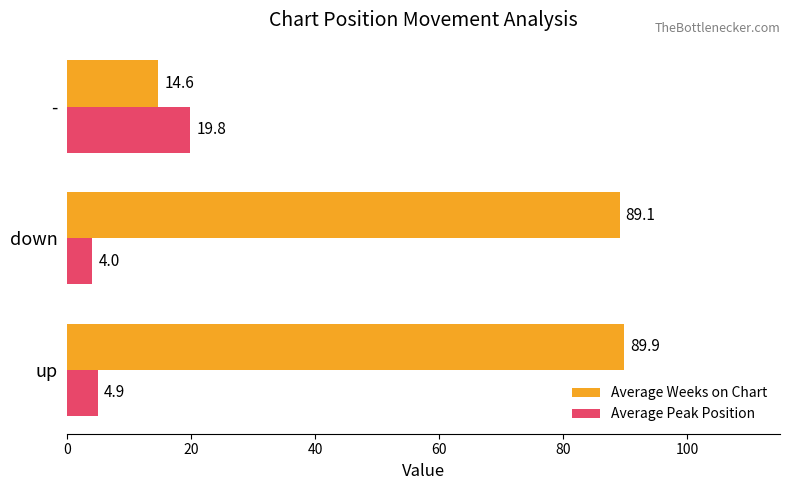

Rank the categories by Average Weeks on Chart value from lowest to highest.

-, down, up